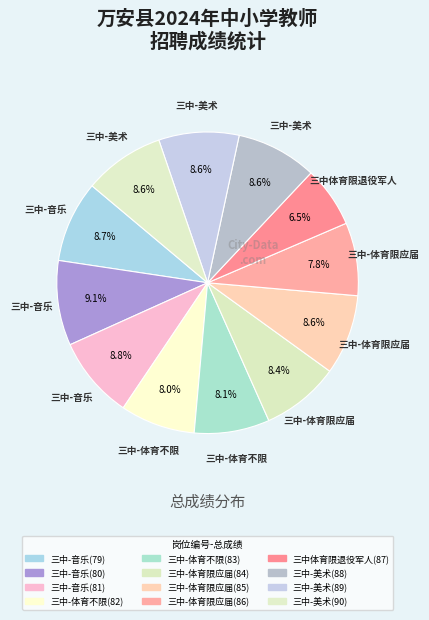

Count the number of slices in the pie.

12